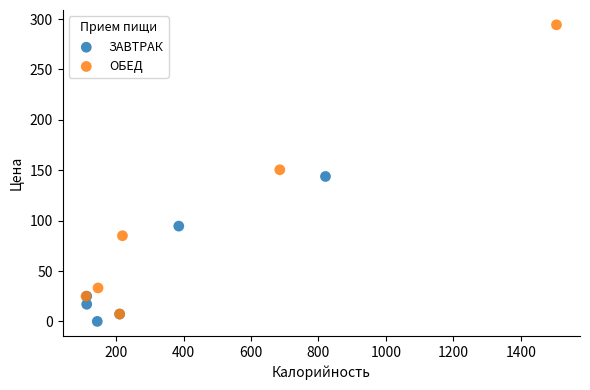

Which series has the widest spread of Y values?

ОБЕД